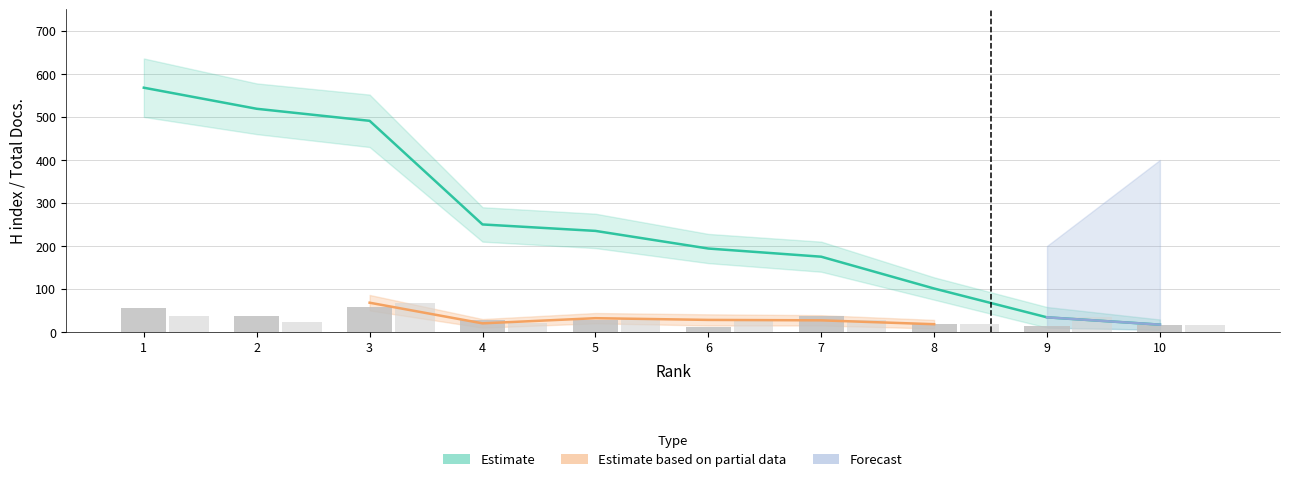

What is the average value of the Total Docs. (2010) series?

30